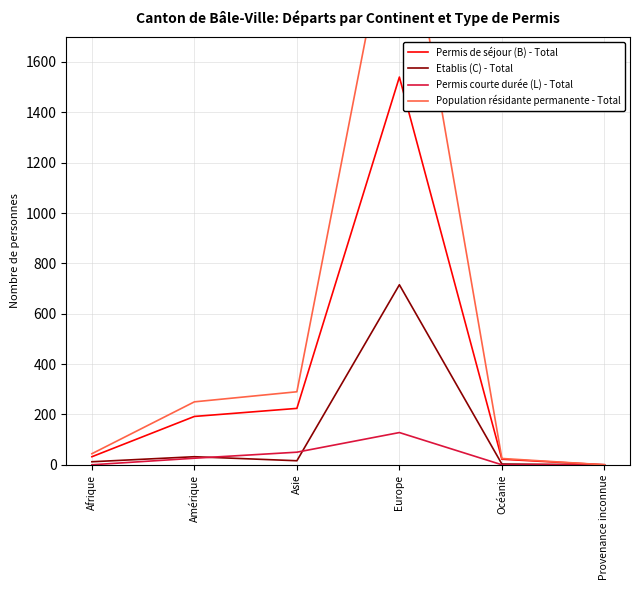

True or false: Etablis (C) - Total has more than 0 interior local peaks.

True